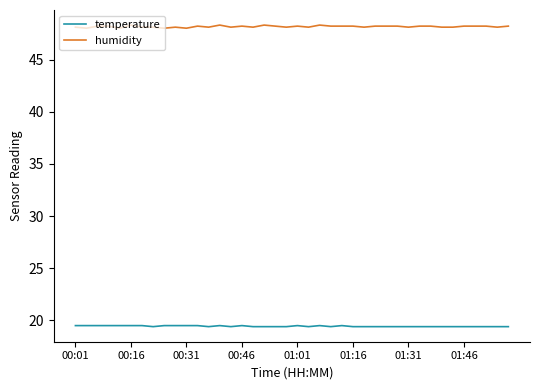

What is the maximum value shown in the chart?

48.3